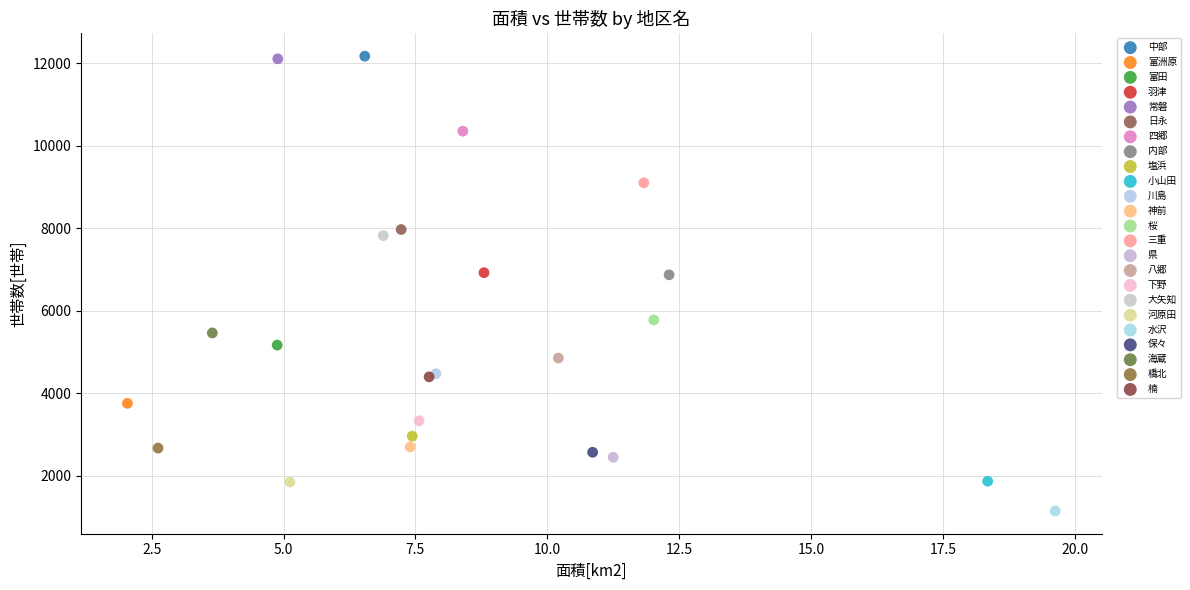

Which series contains the lowest Y value?

水沢